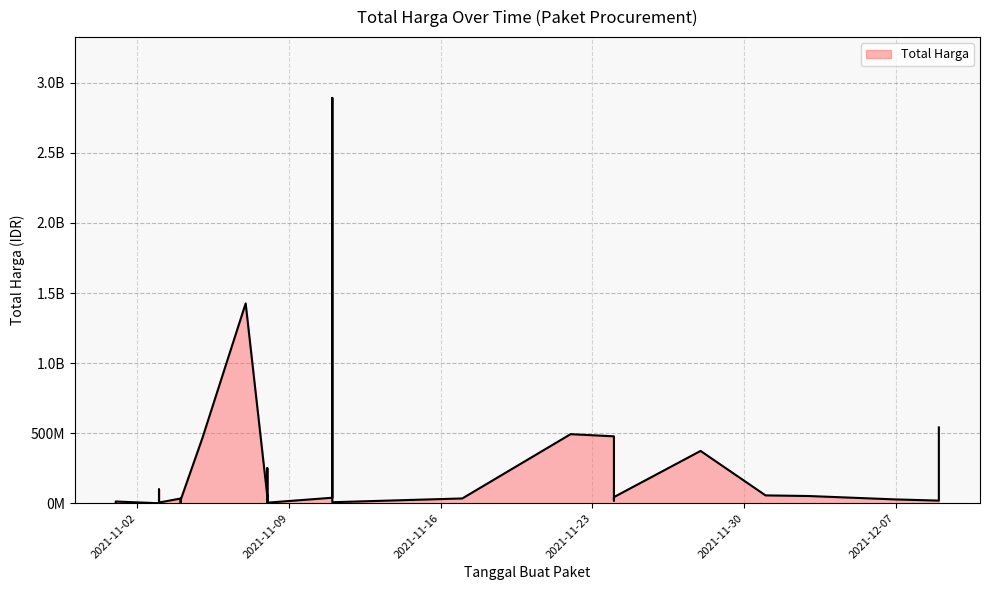

List the labels in order of value, smallest first.

2021-11-03, 2021-11-03, 2021-11-03, 2021-11-01, 2021-11-04, 2021-11-03, 2021-11-08, 2021-11-03, 2021-11-03, 2021-11-11, 2021-11-03, 2021-11-08, 2021-11-01, 2021-11-08, 2021-12-09, 2021-11-24, 2021-11-04, 2021-12-07, 2021-11-04, 2021-11-04, 2021-11-17, 2021-11-11, 2021-11-24, 2021-11-08, 2021-12-03, 2021-12-01, 2021-11-03, 2021-11-08, 2021-11-28, 2021-11-05, 2021-11-24, 2021-11-22, 2021-12-09, 2021-11-07, 2021-11-11